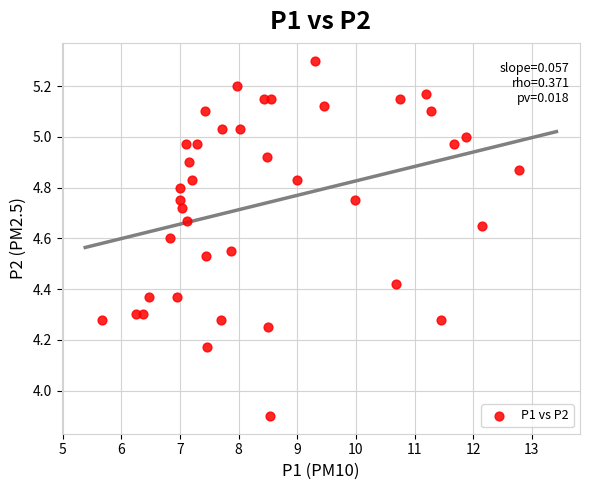

What Y value in the scatter plot is closest to 4?

3.9